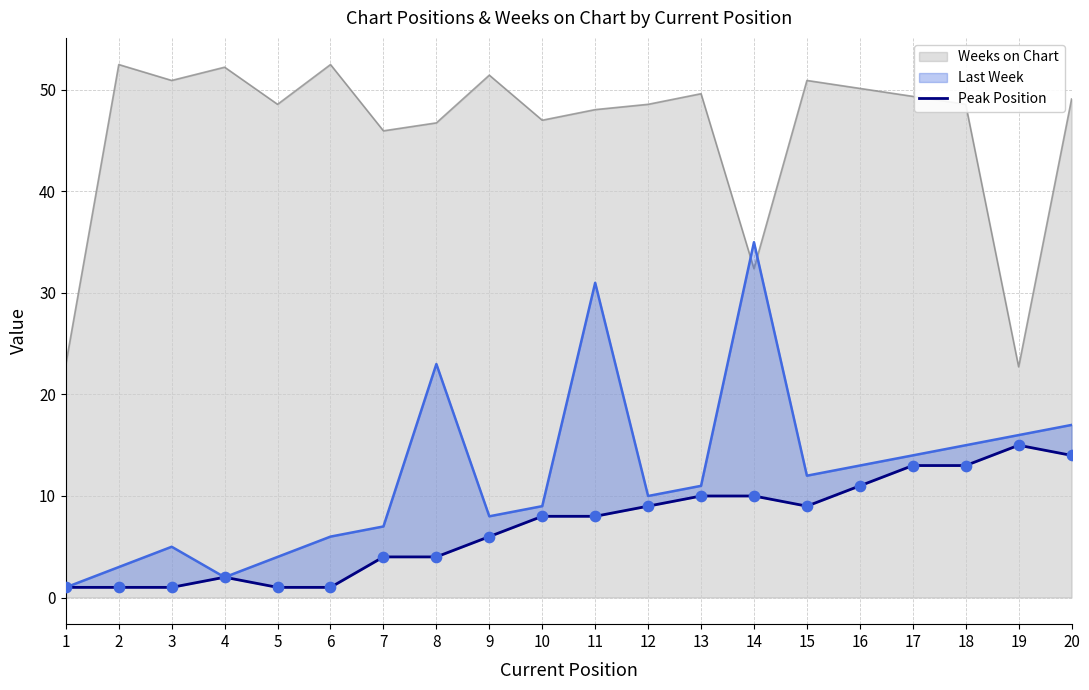

Where is Weeks on Chart nearest to the value 37?

14